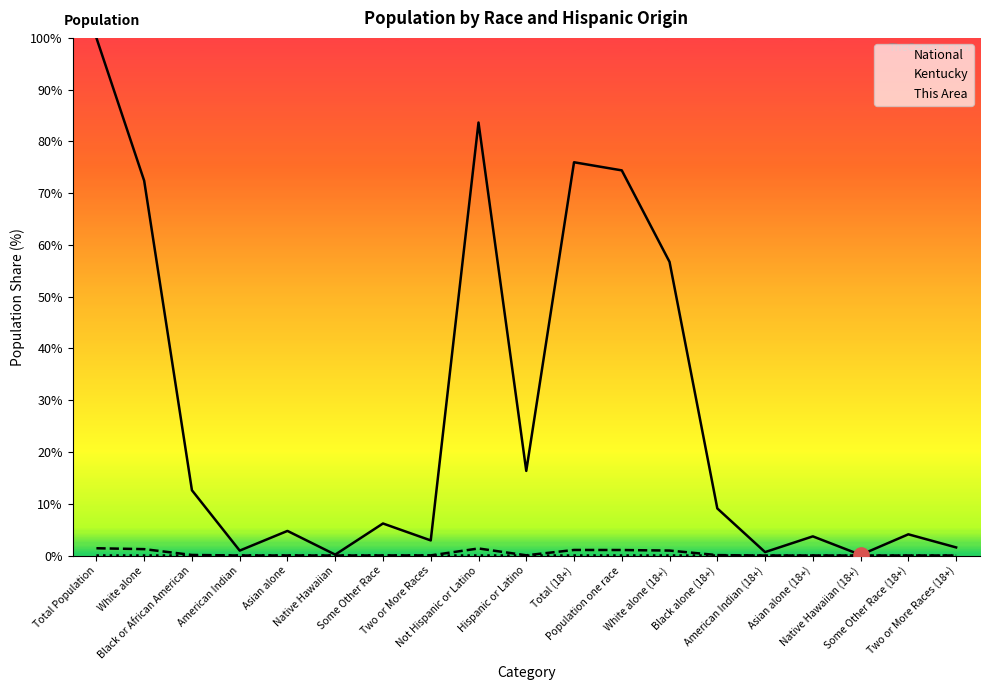

Which series has the largest total across all categories?

National